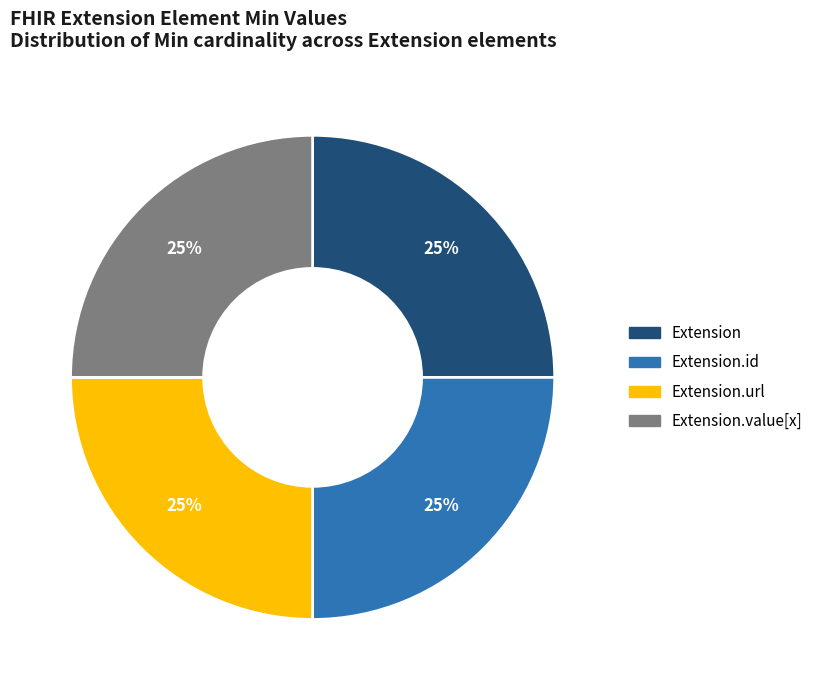

Does any single category account for the majority?

No